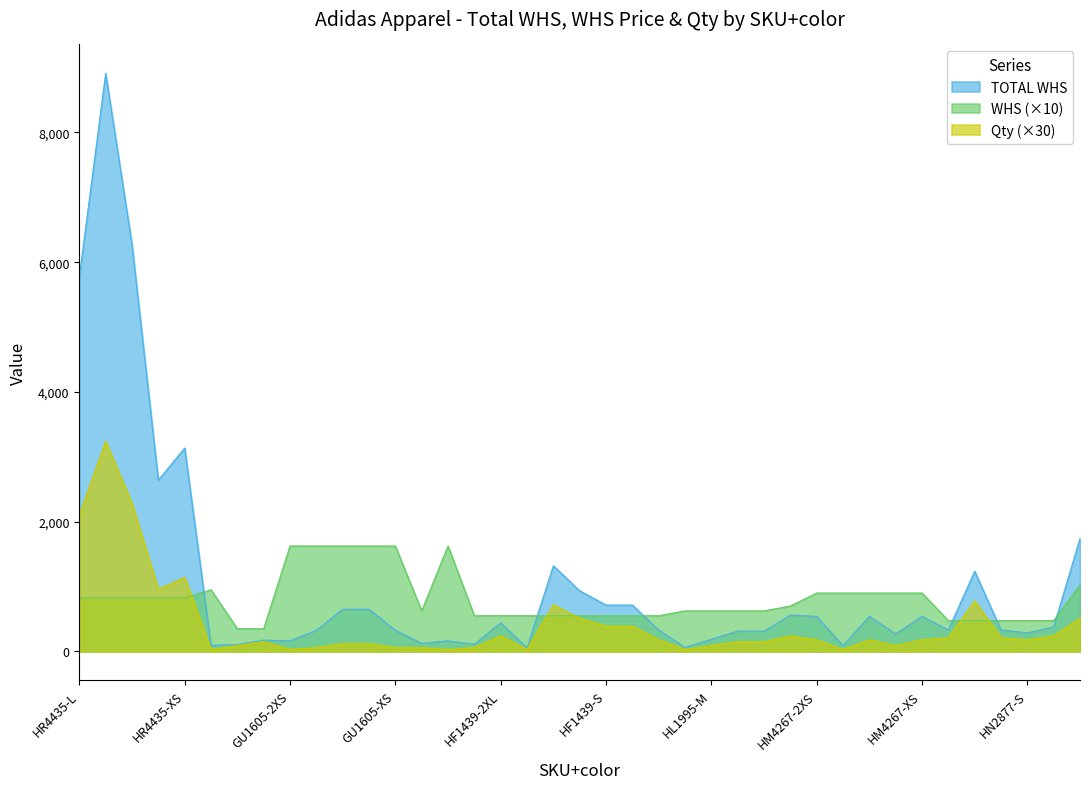

Between HL1995-S and HN2877-S, which is larger?

HL1995-S